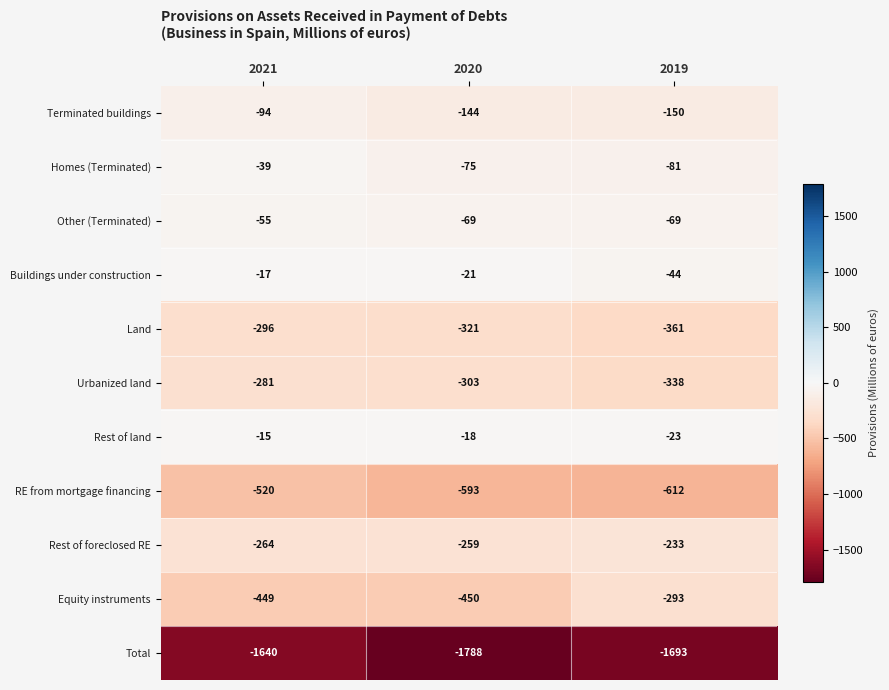

What is the average value of the Buildings under construction series?

-27